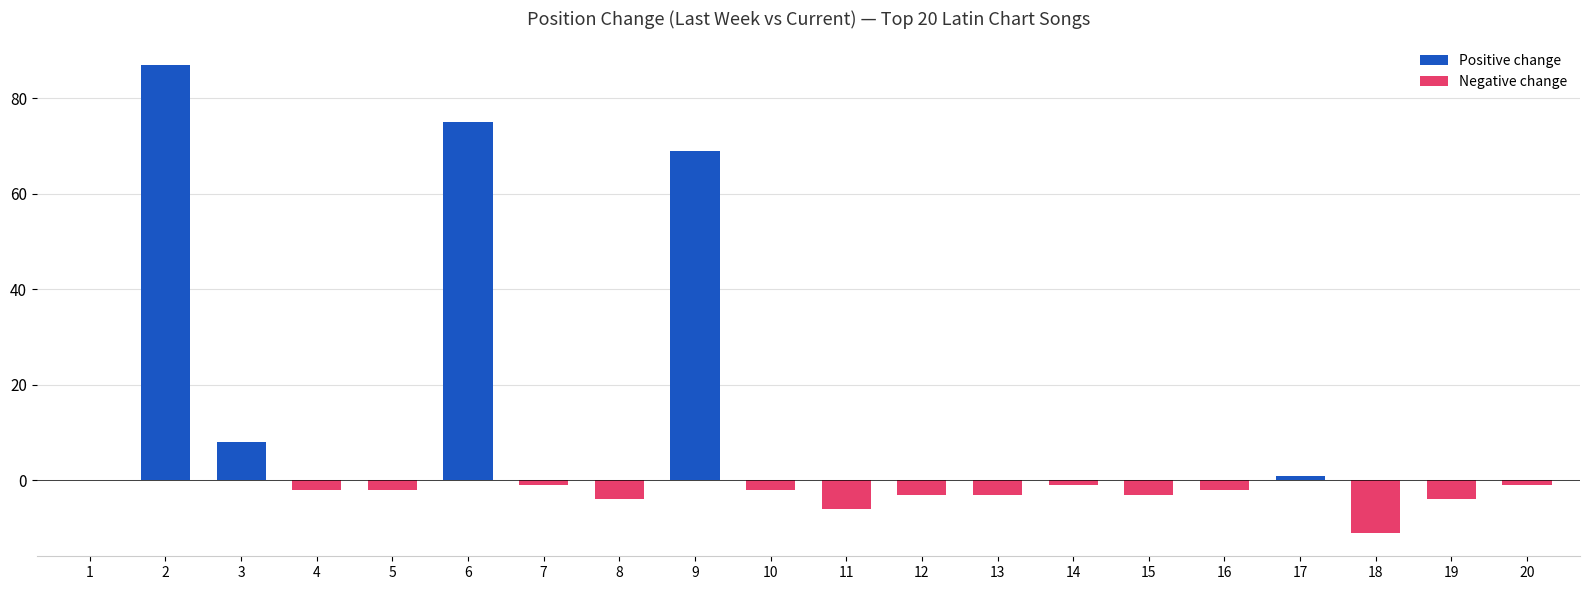

What is the change in value from 2 to 18?

-98